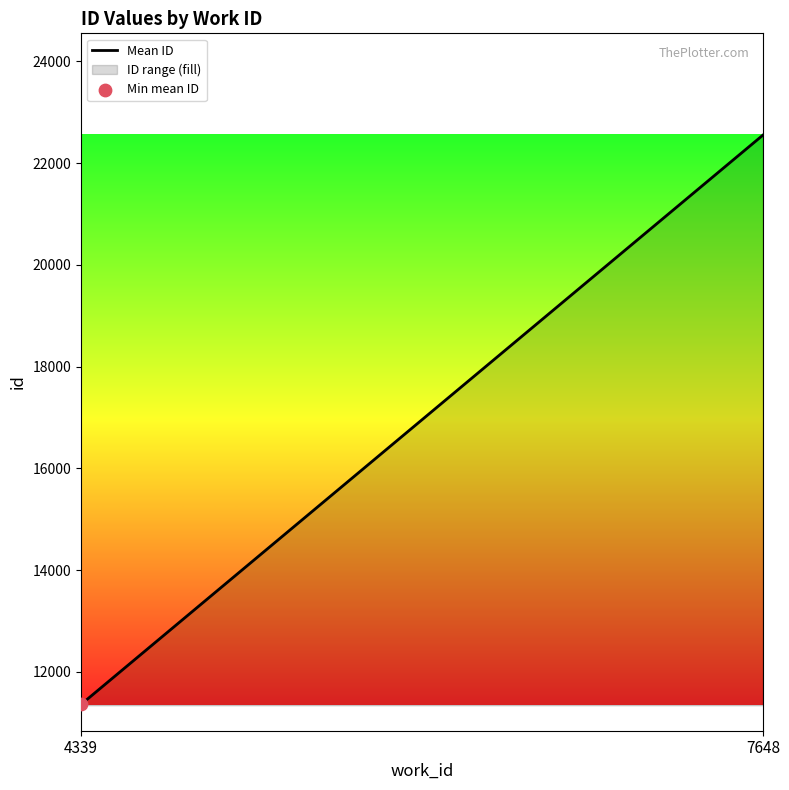

Which has a higher value, 4339 or 7648?

7648